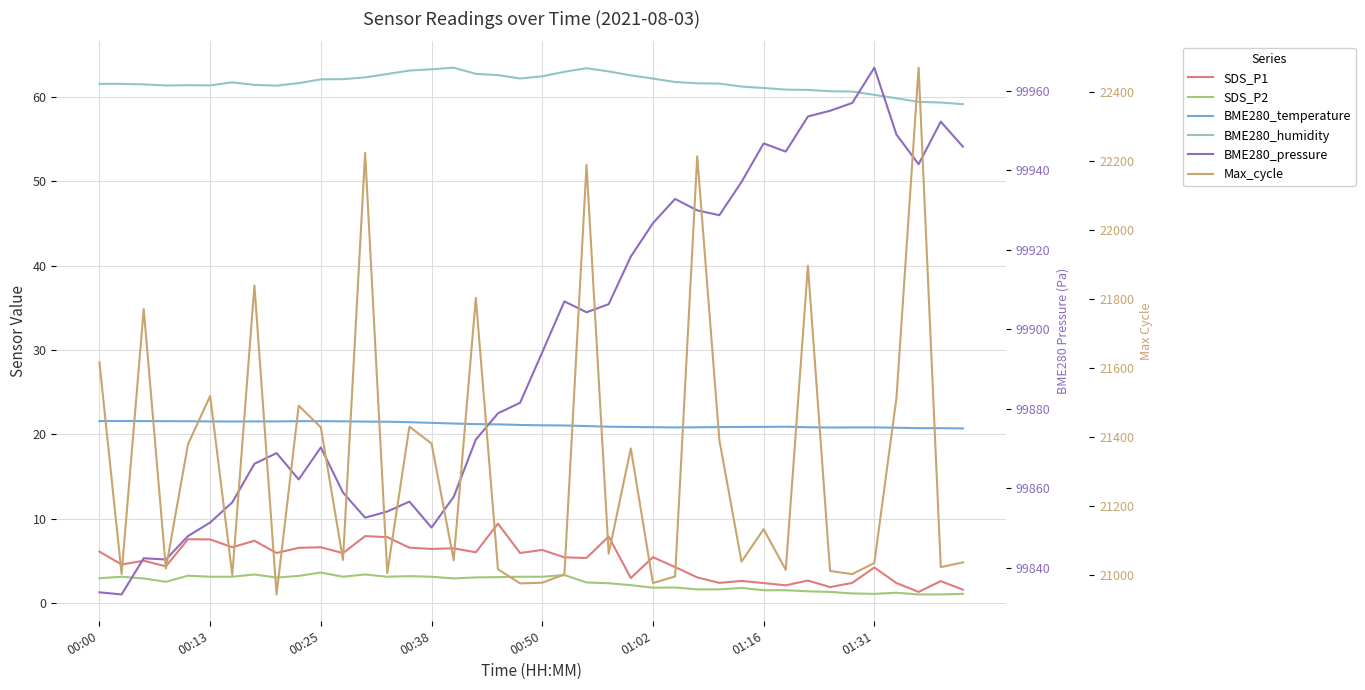

What is the sum of the BME280_temperature values at 11 and 00:38?

43.1